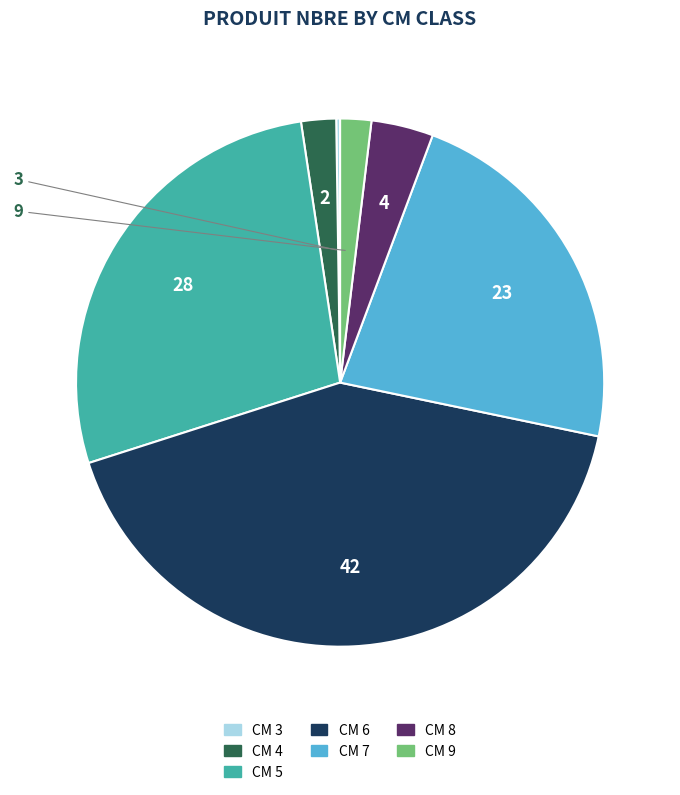

Is there a majority slice in this chart?

No